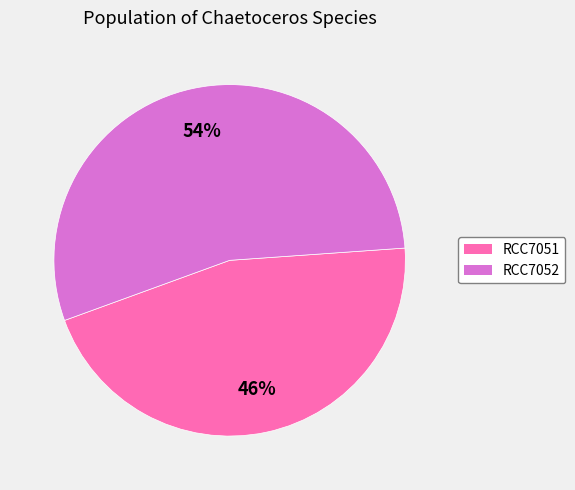

What is the largest slice in the pie chart?

RCC7052